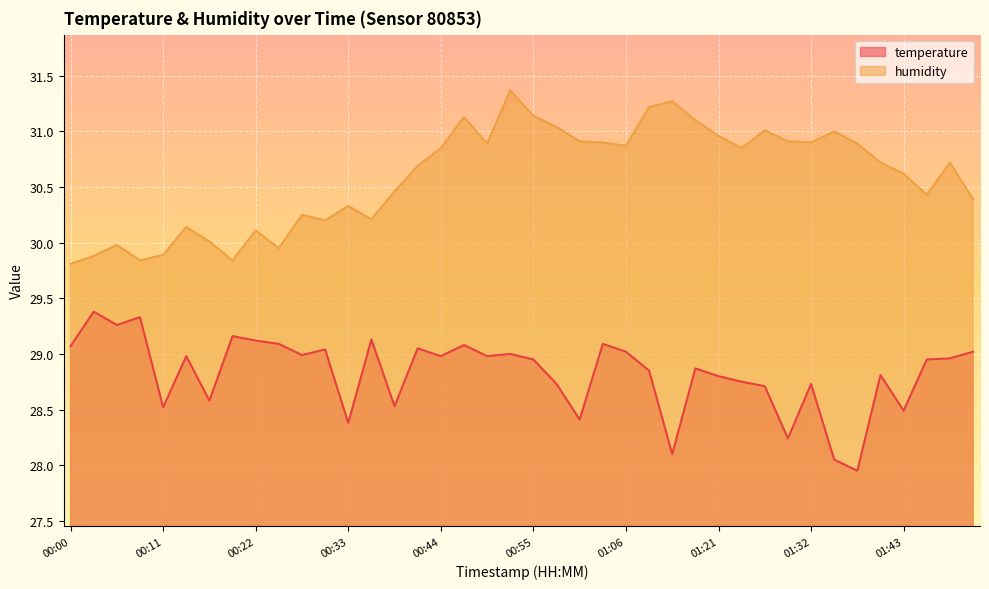

At which category is the sum across all series the highest?

00:53